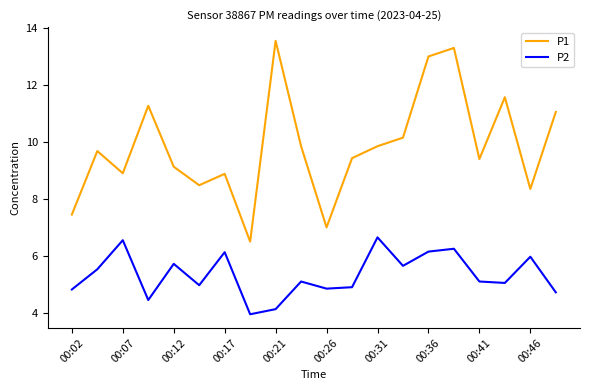

How many categories are shown in the chart?

20